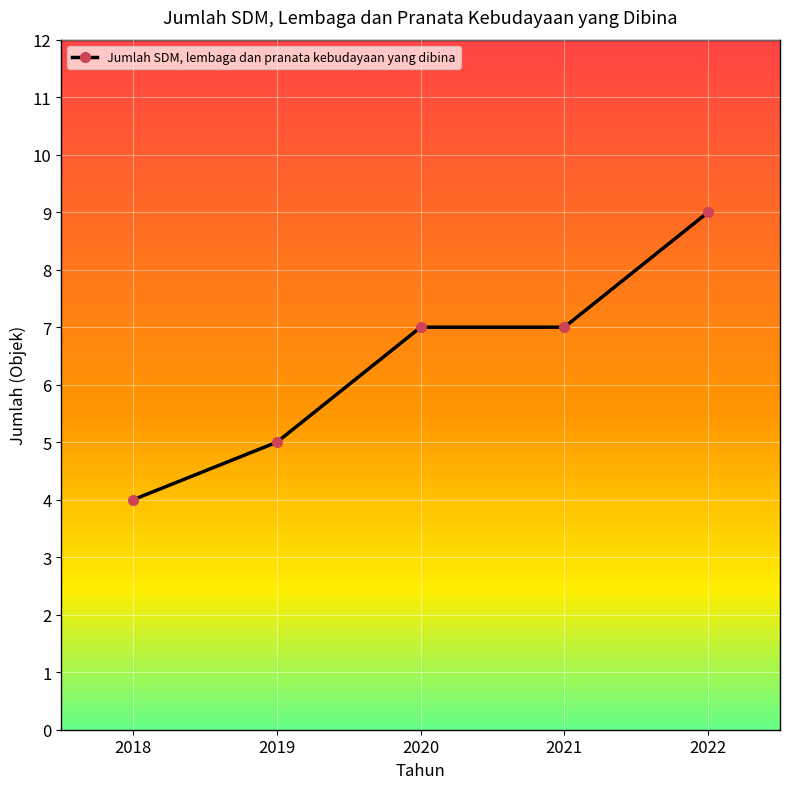

What is the value of the 3rd point from the left?

7